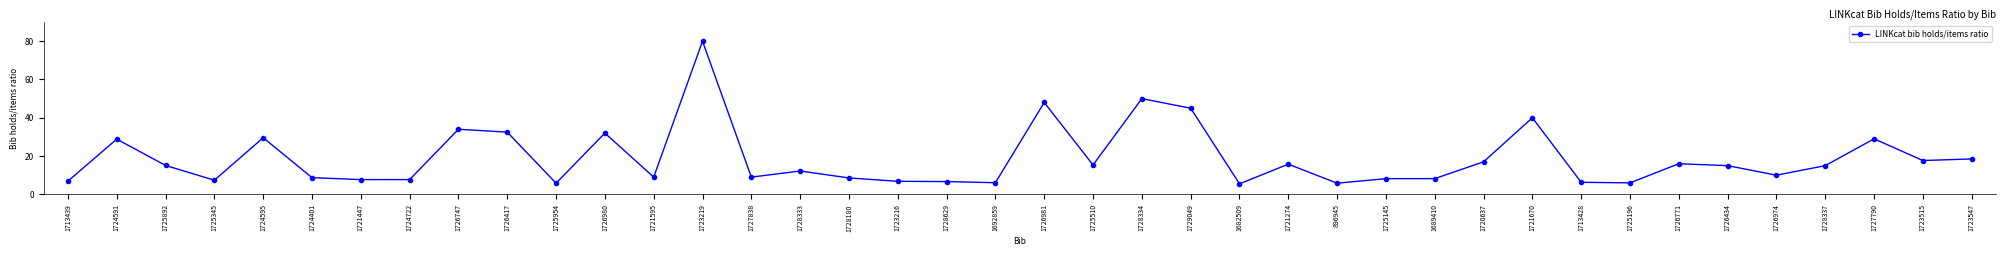

True or false: the data shows 18.5 at 1723547.

True